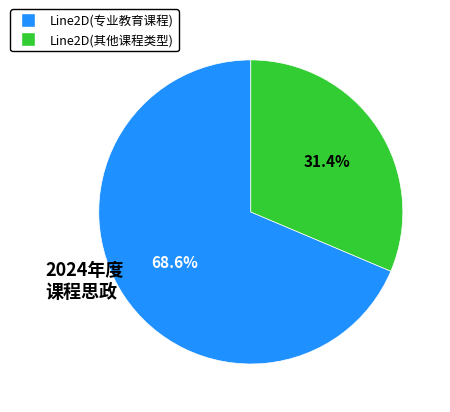

Which slice represents more than half of the pie?

Line2D(专业教育课程)